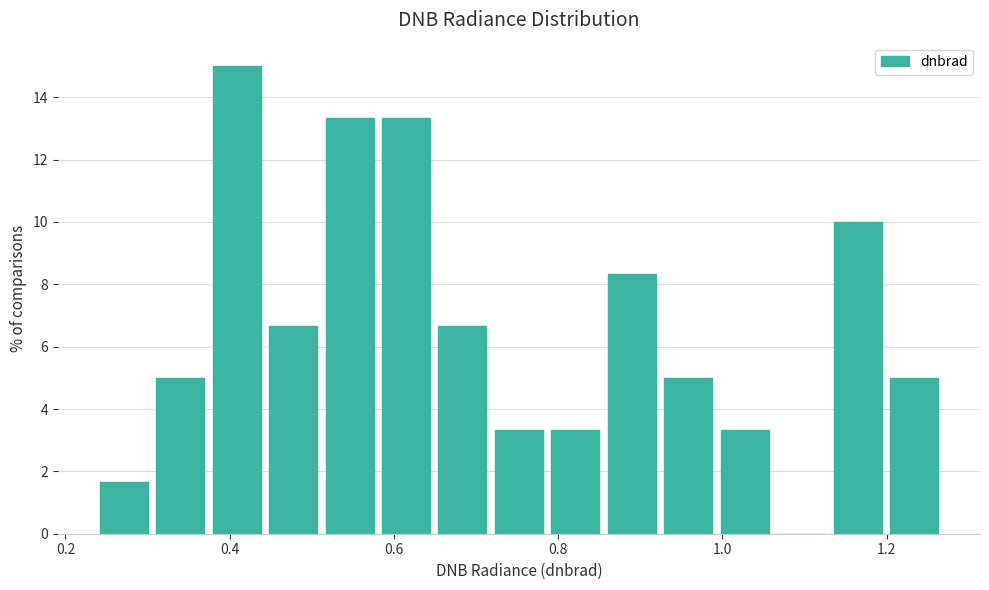

Around what value on the x-axis is the tallest bar? Give the approximate position of its centre, as read against the axis.

0.40